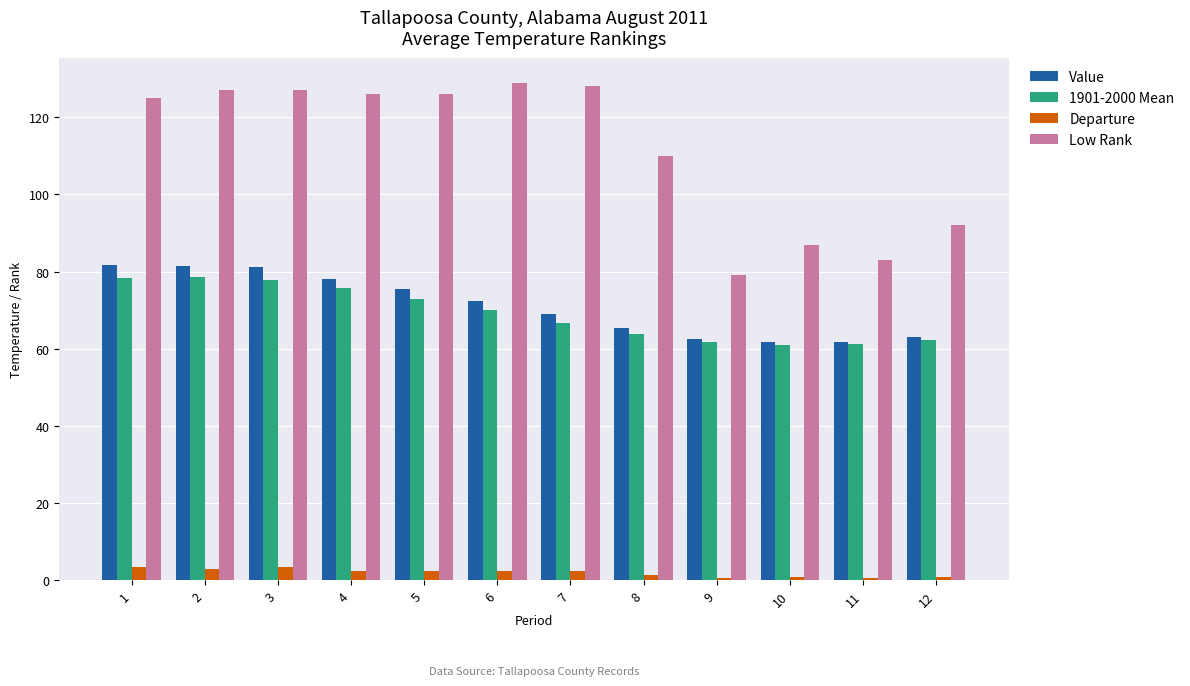

What is the total value across all series at 1?

288.2